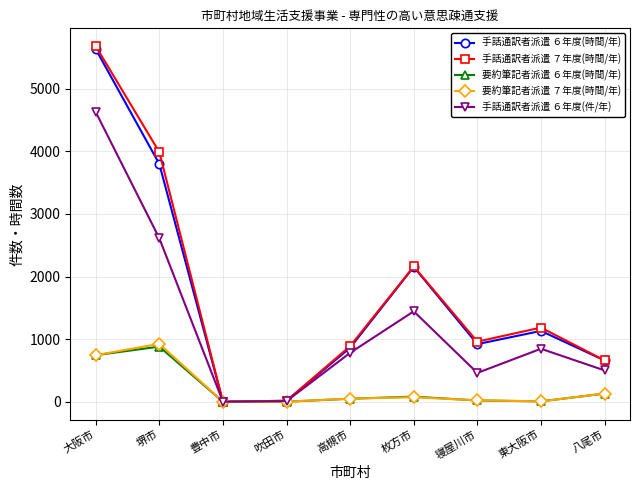

True or false: 手話通訳者派遣 ６年度(件/年) has a value of 1340 at 堺市.

False